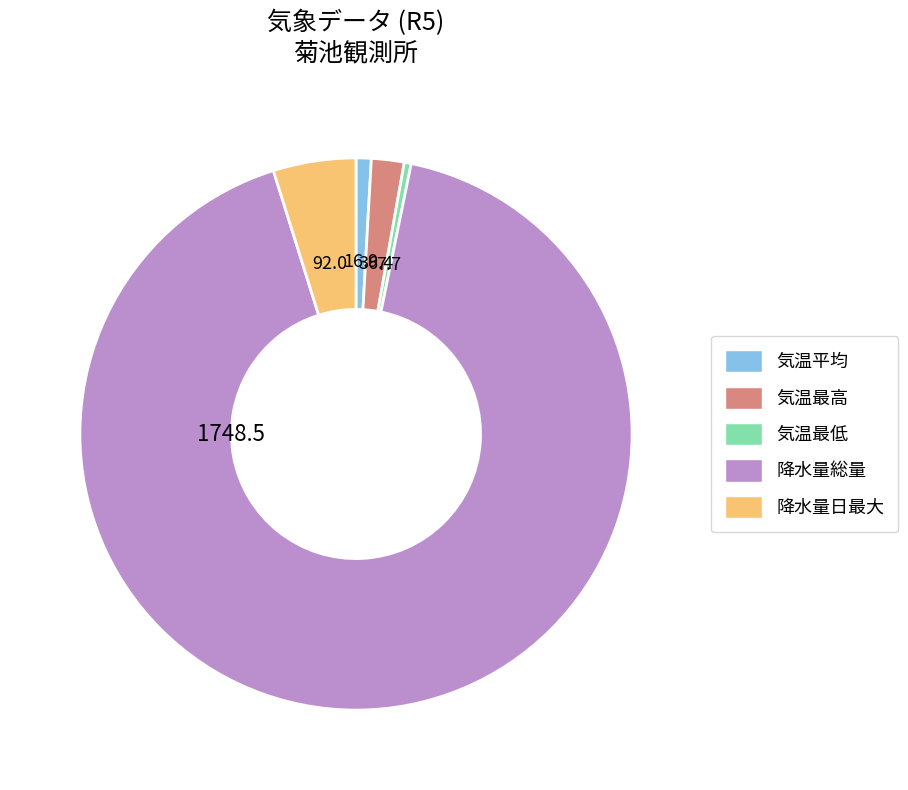

What is the majority slice?

降水量総量